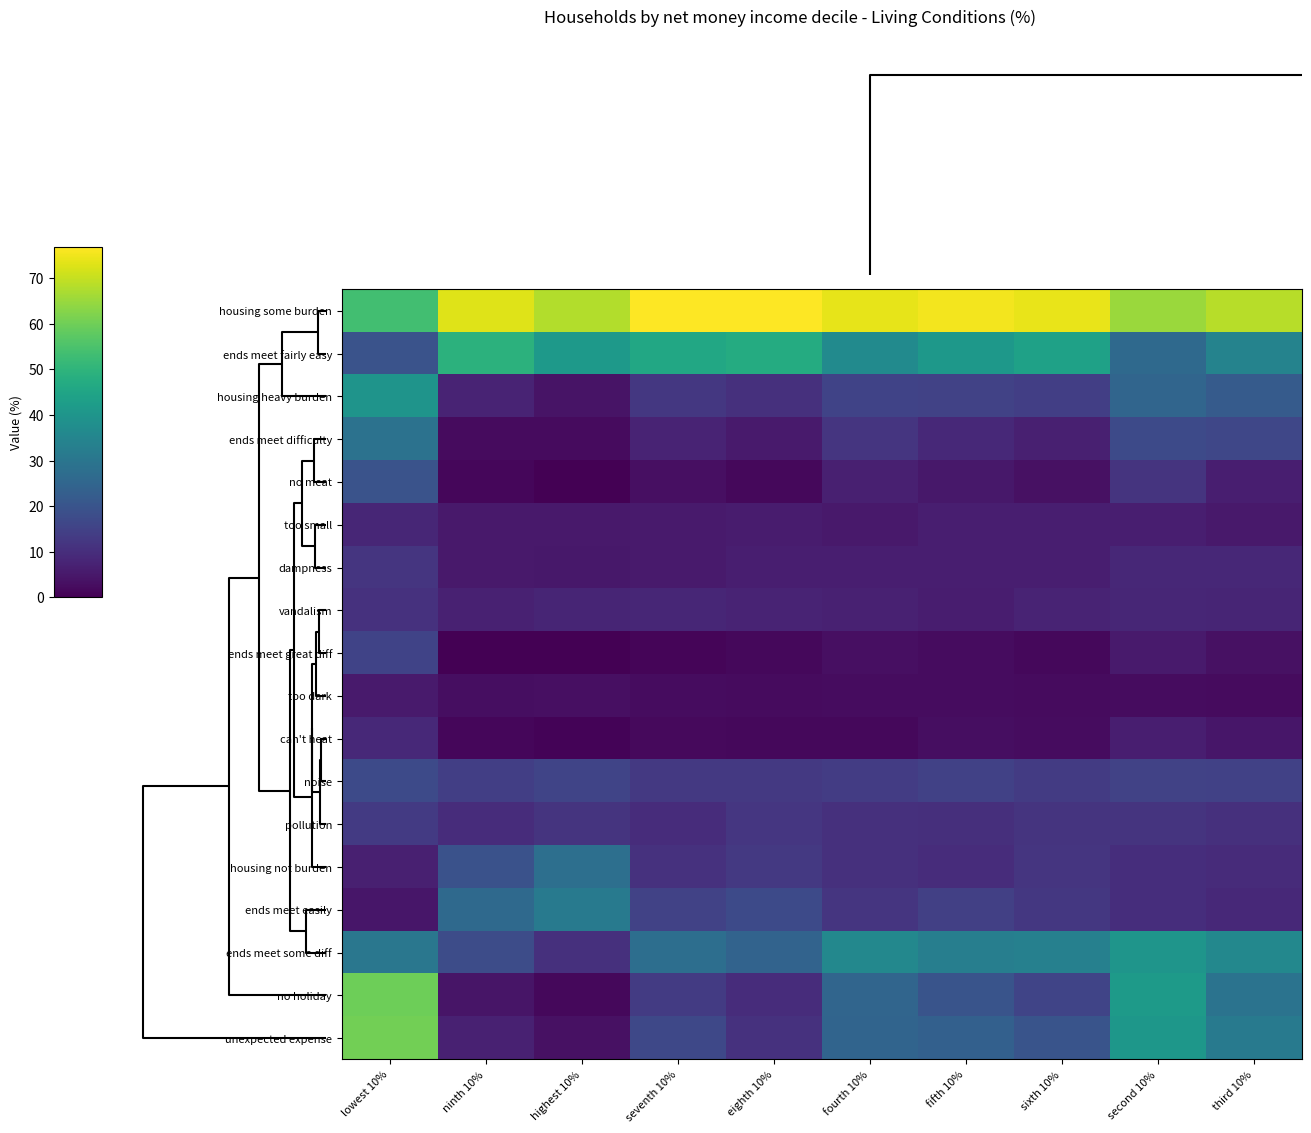

Which series has the largest total across all categories?

housing some burden